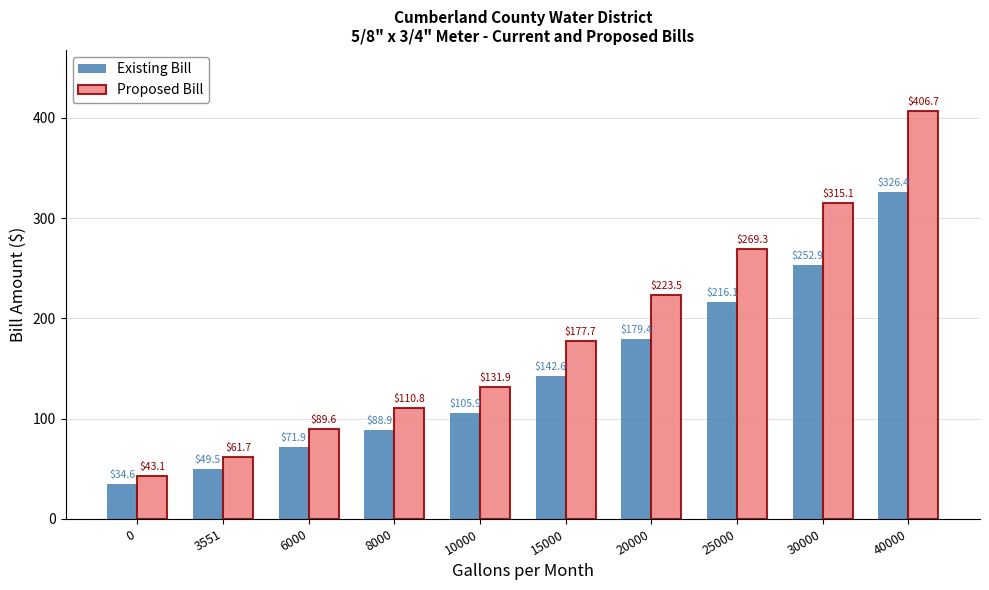

True or false: Proposed Bill has a value of 61.7 at 3551.

True